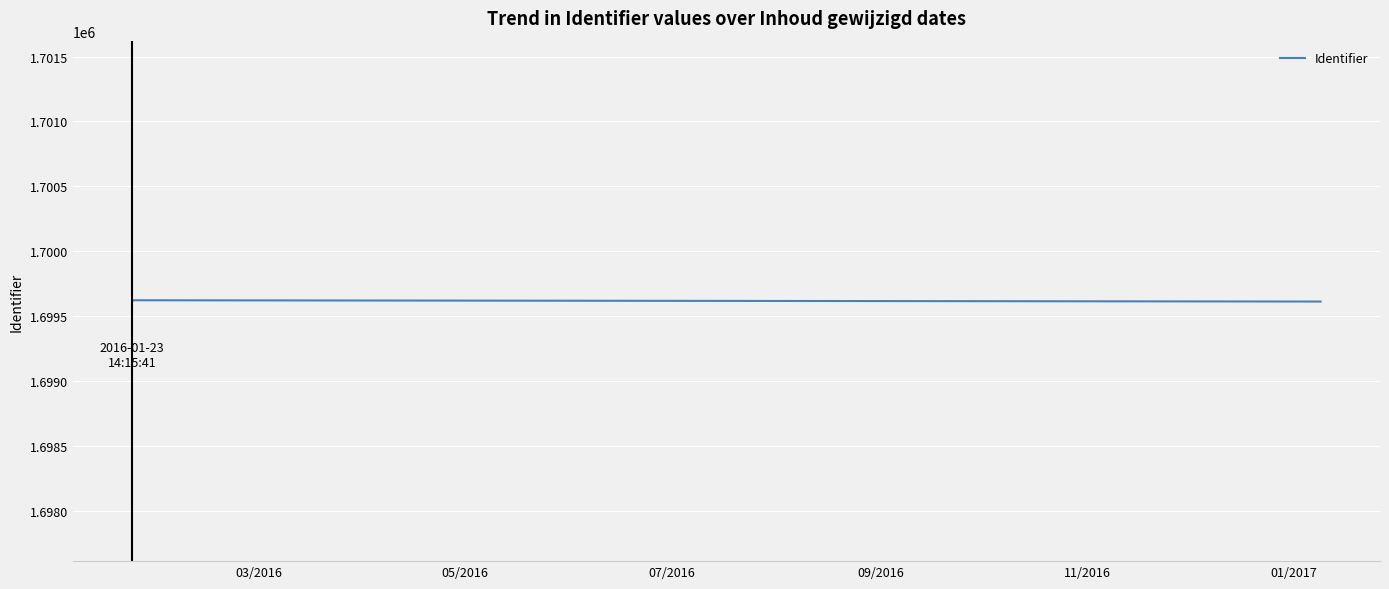

Read the value at 07/2016.

1699619